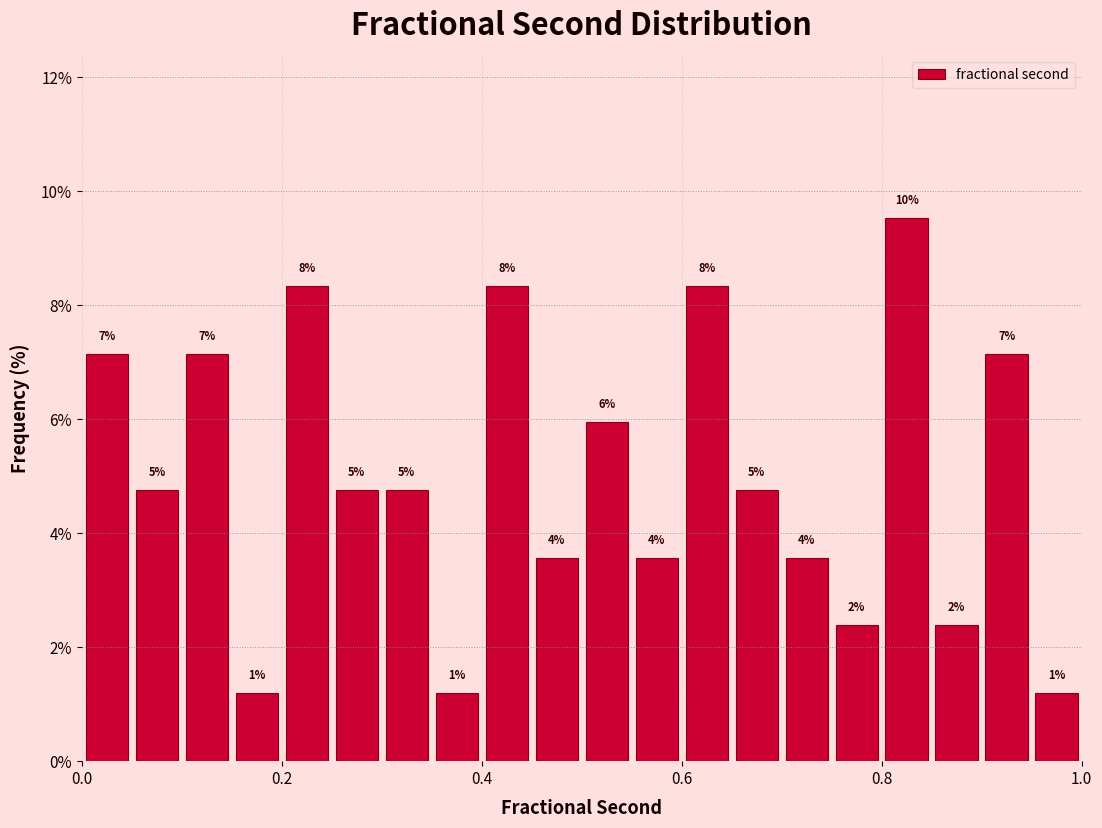

Read against the x-axis, roughly where is the centre of the tallest bar?

0.82